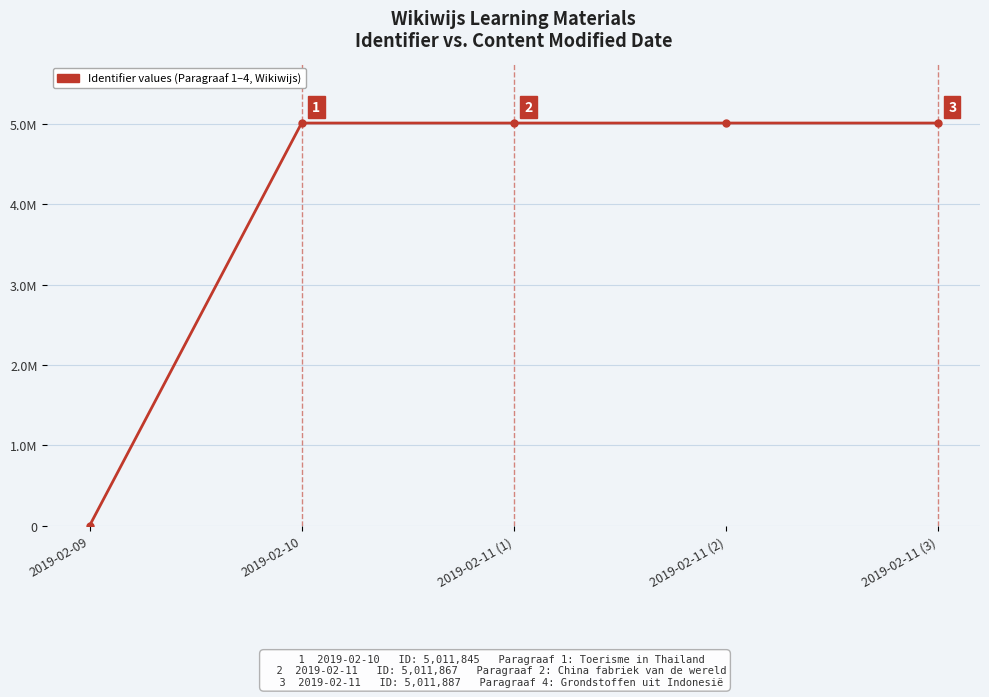

What is the change in value from 2019-02-10 to 2019-02-11 (2)?

+34